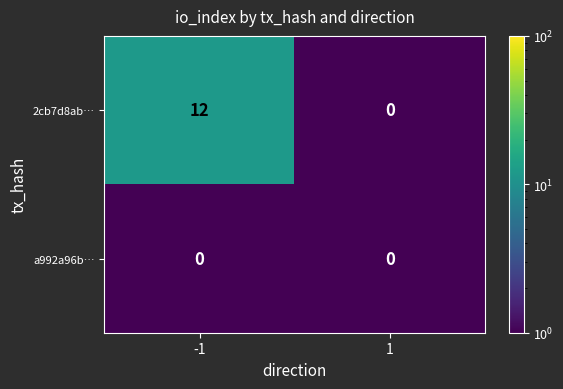

What is the smallest value displayed?

0